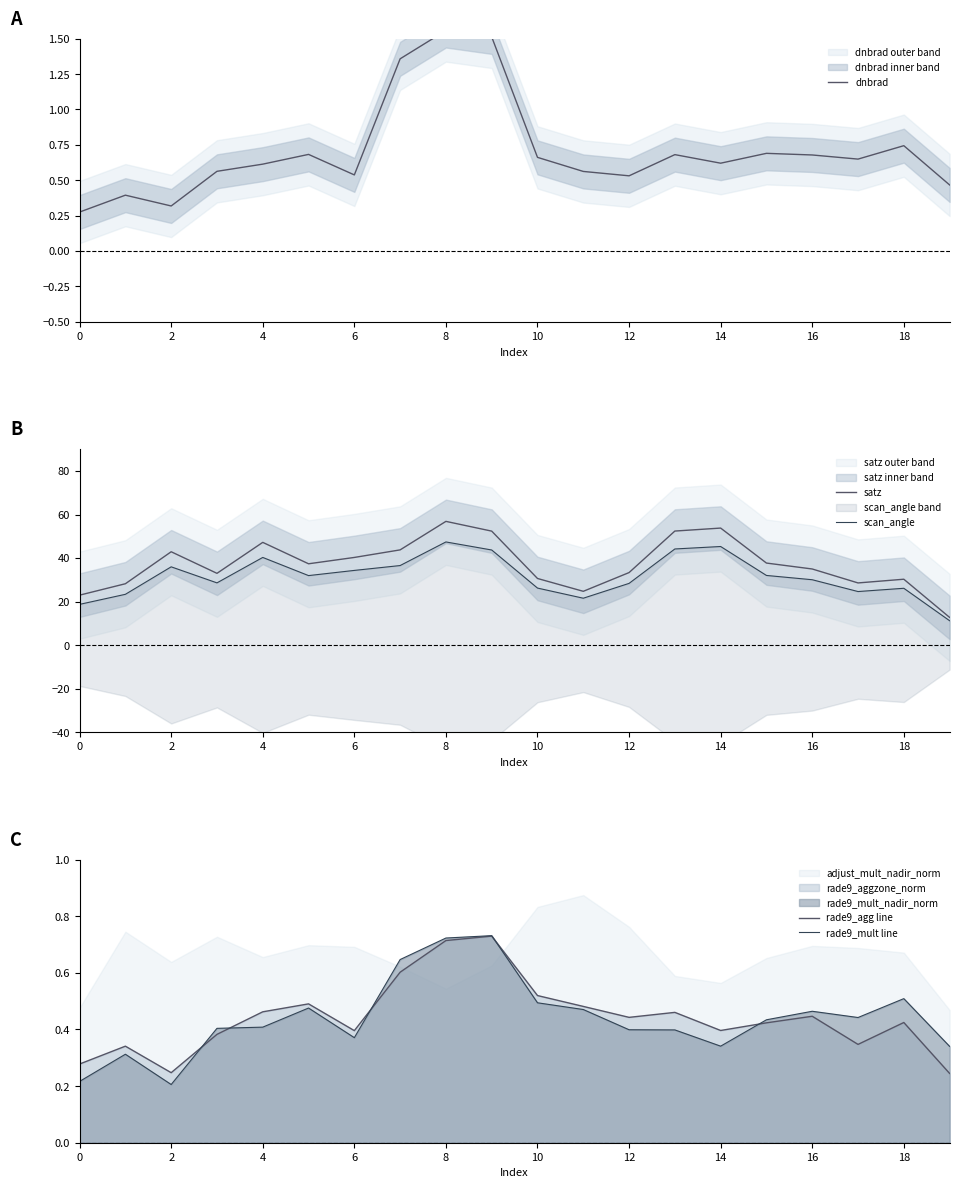

Is it true that satz equals 56.8 at 8?

True